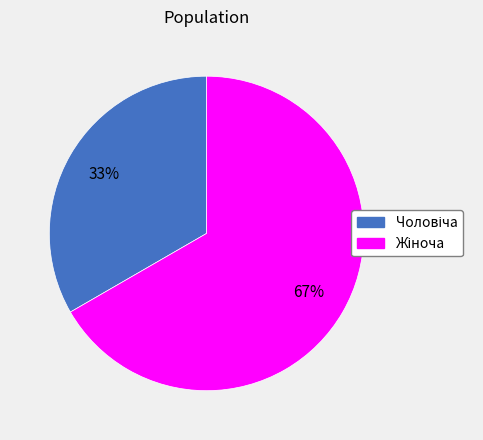

Does any single category account for the majority?

Yes